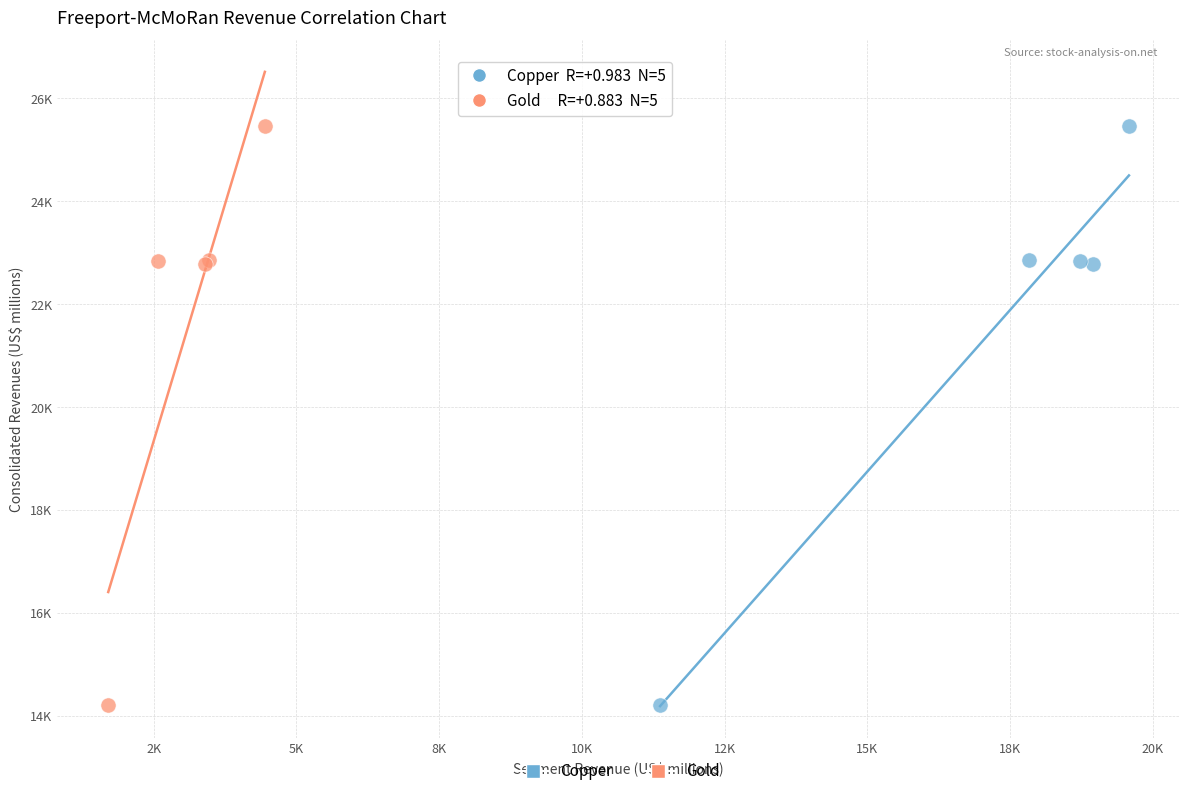

What are all the series names shown in the legend?

Copper, Gold